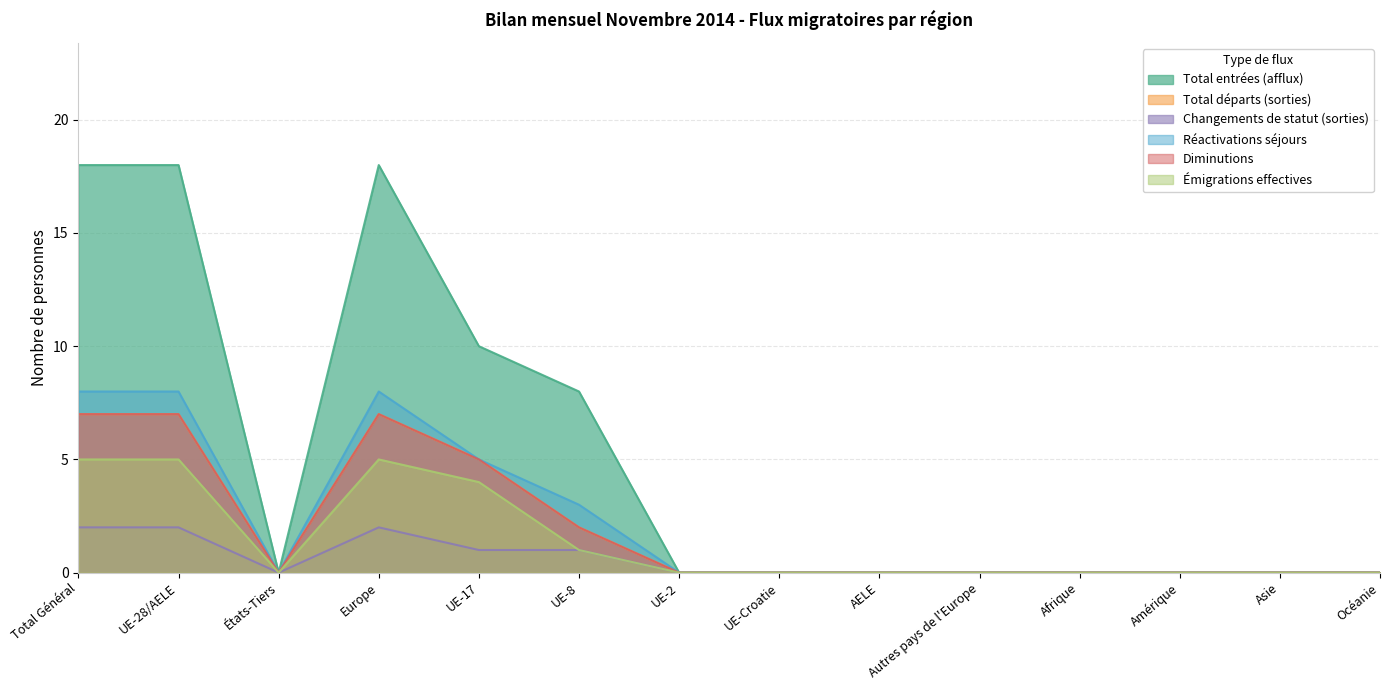

Between Total Général and UE-28/AELE, which series saw the biggest shift?

Total entrées (afflux)